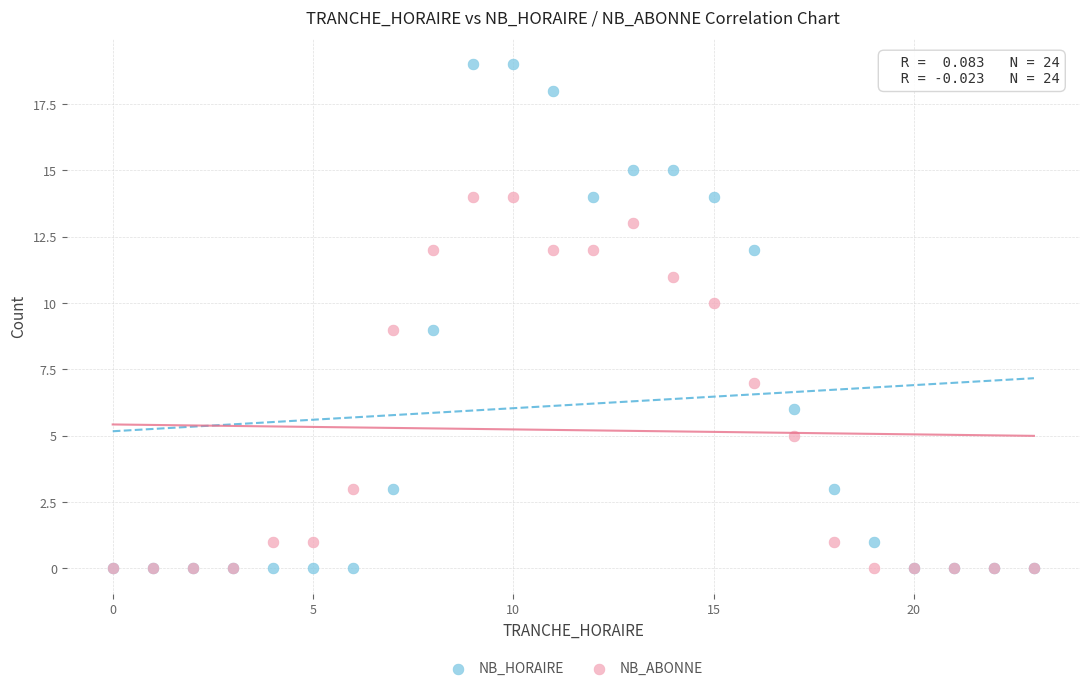

What are all the series names shown in the legend?

NB_HORAIRE, NB_ABONNE